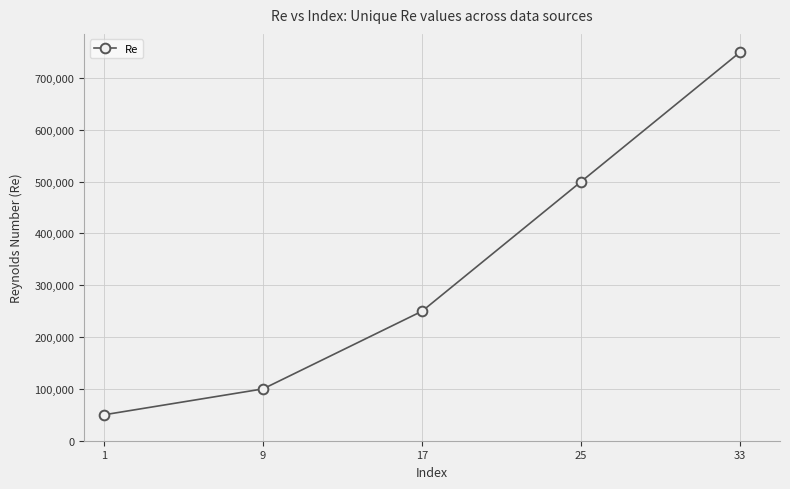

Where is the data nearest to the value 400000?

25